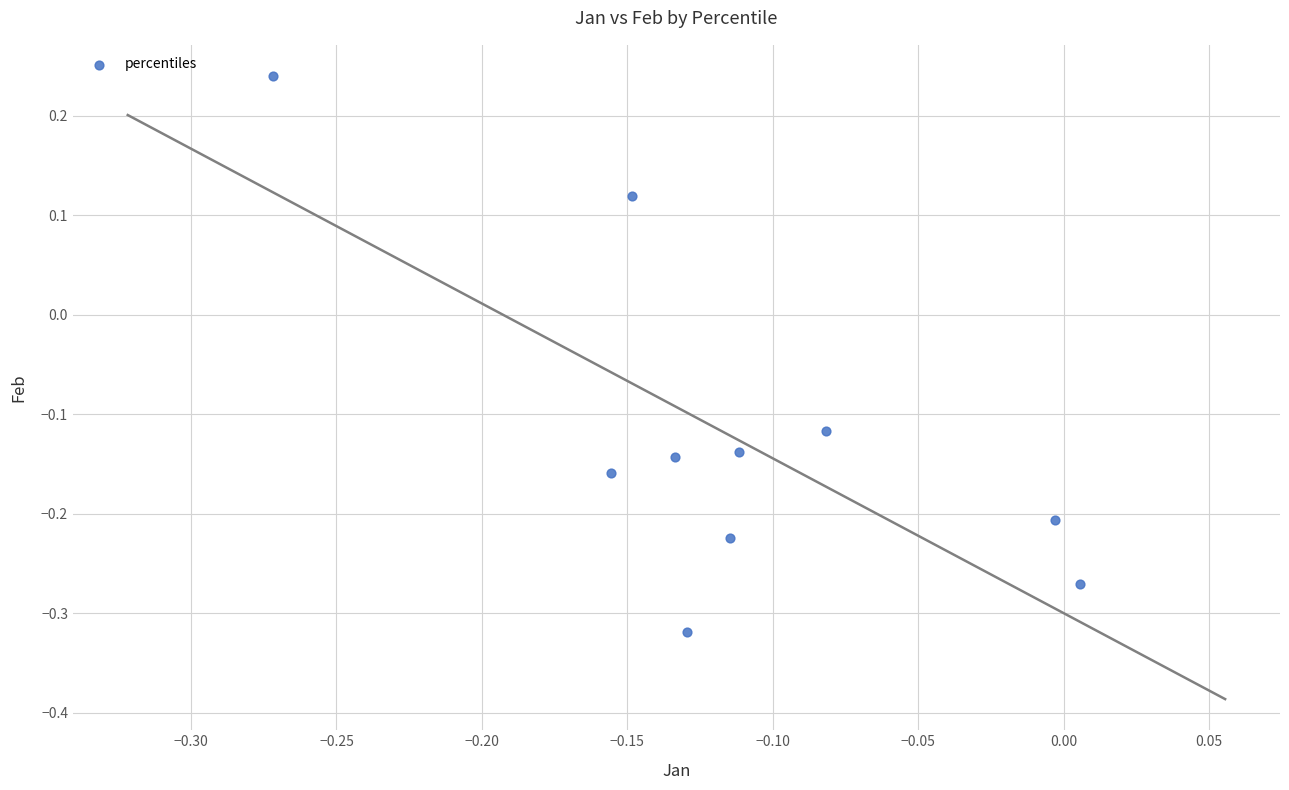

What is the range of Y values (max minus min)?

0.6